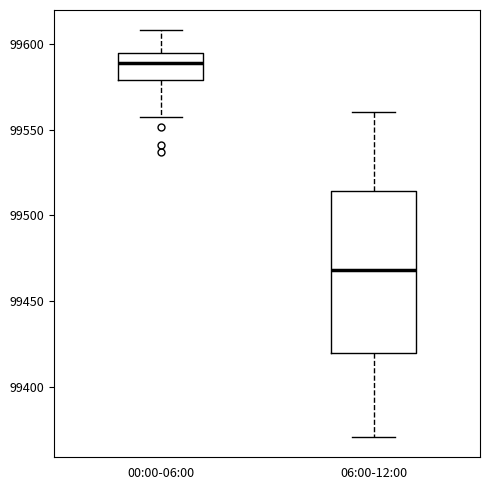

Which box has the lowest median line?

06:00-12:00